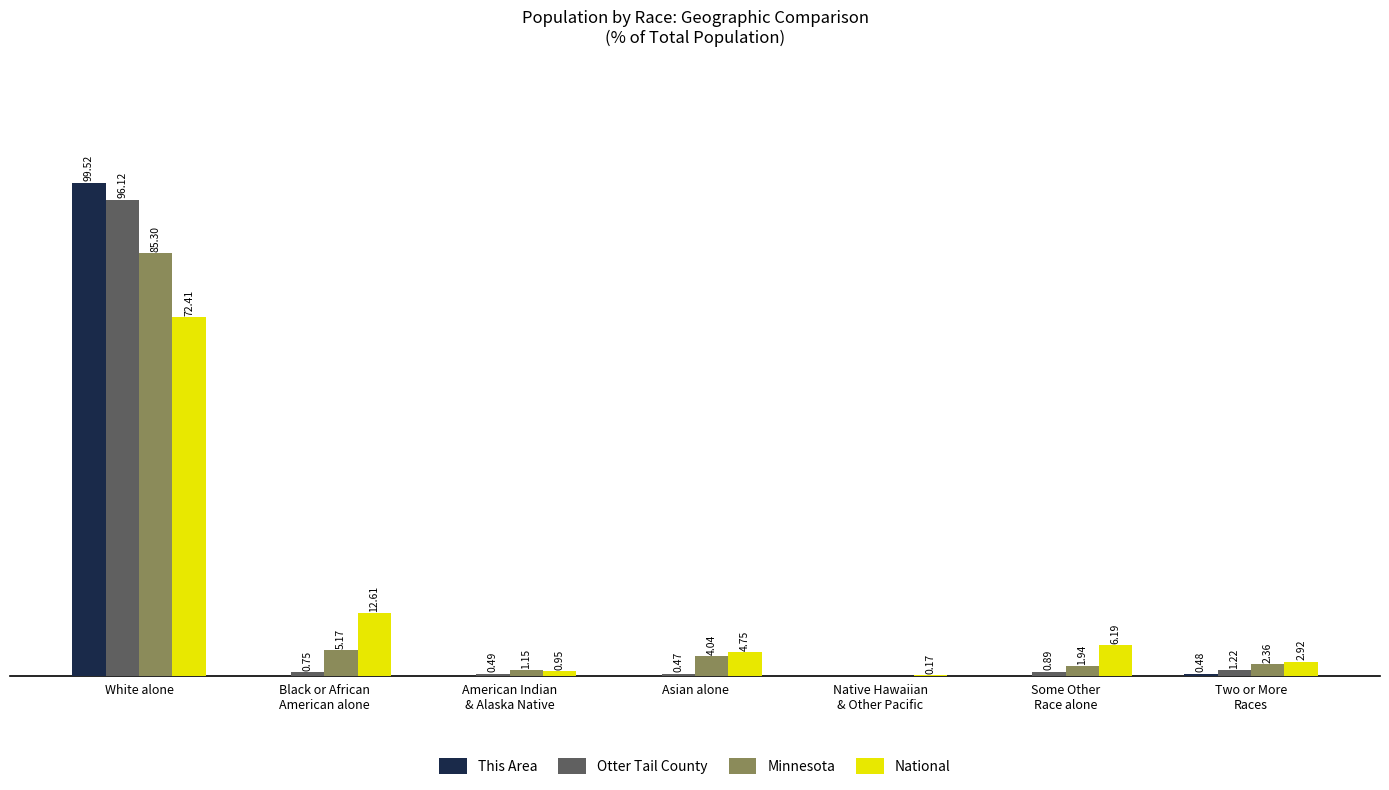

At which label does Minnesota first exceed 2?

White alone